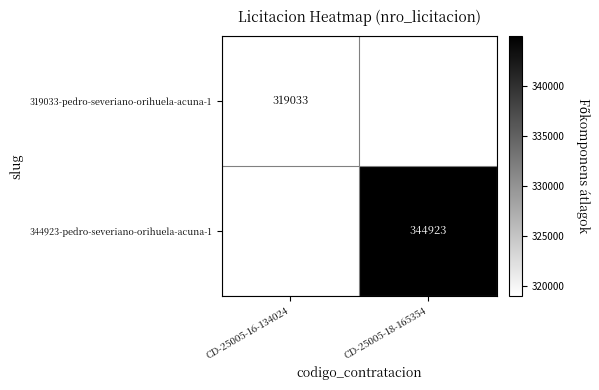

Is it true that 319033-pedro-severiano-orihuela-acuna-1 equals 82146.8 at CD-25005-16-134024?

False